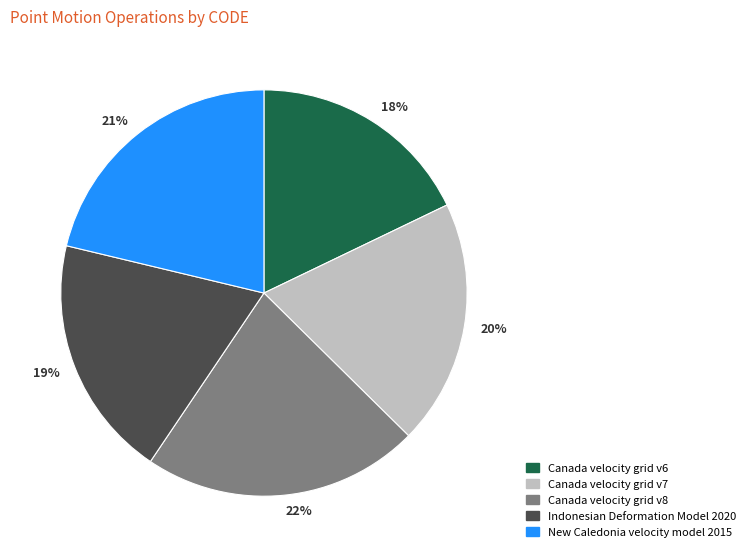

Combined, do Canada velocity grid v7 and Canada velocity grid v6 account for over 50%?

No